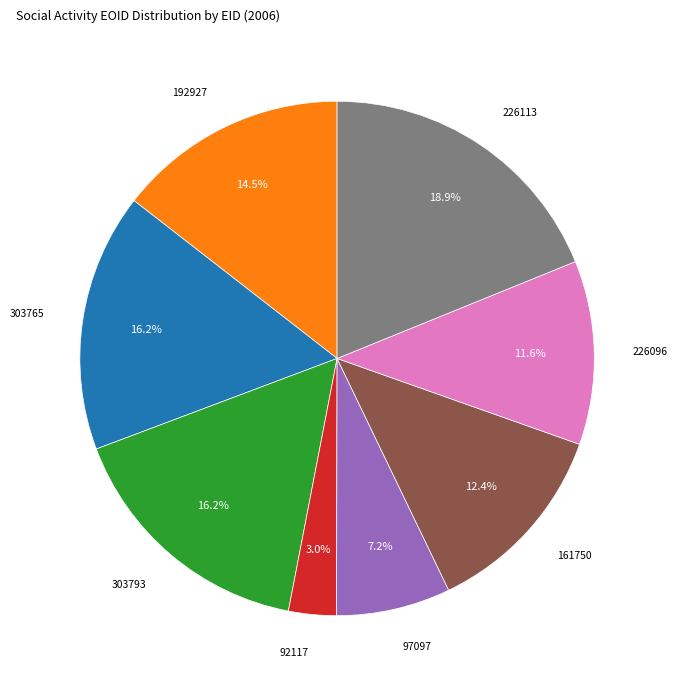

How many slices are in this pie chart?

8